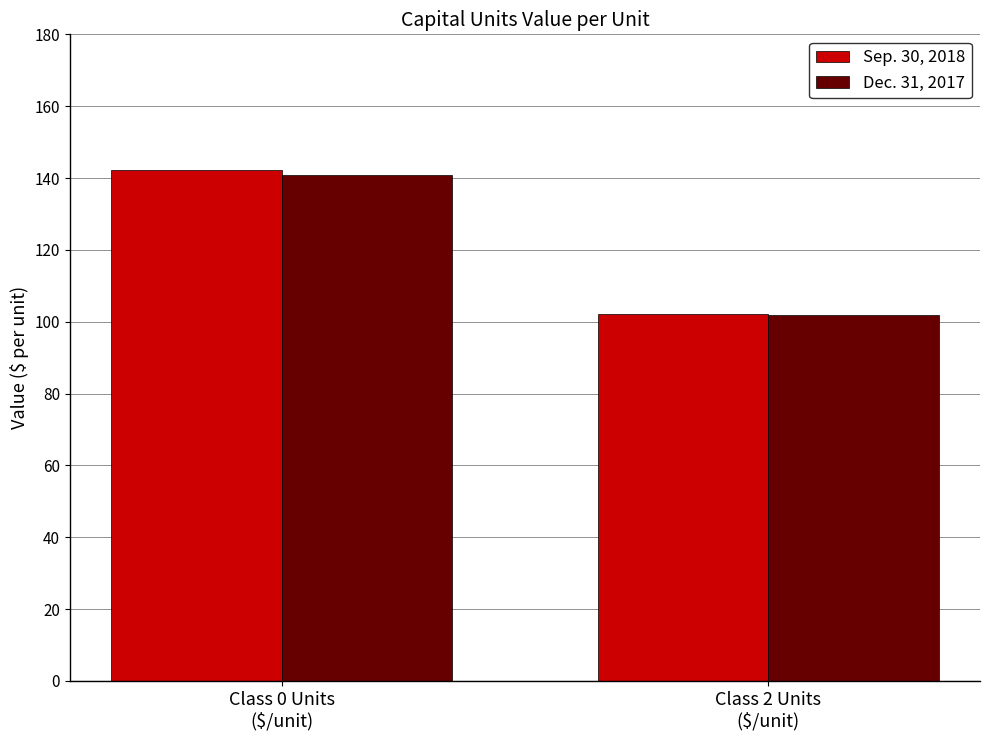

At which label is Sep. 30, 2018 closest to 122?

Class 2 Units
($/unit)